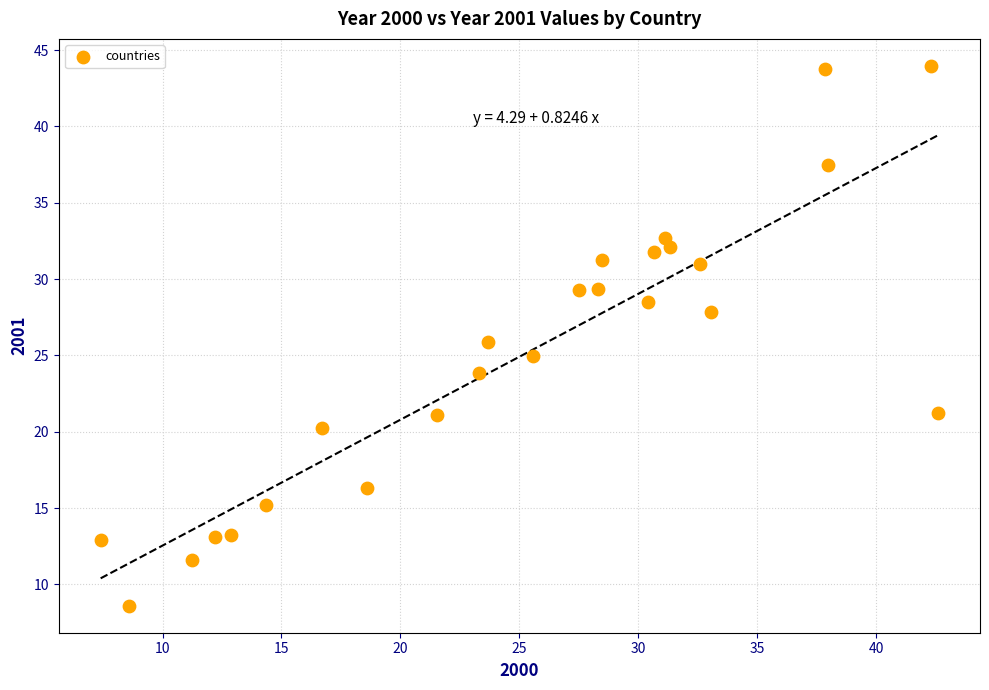

What is the range of X values (max minus min)?

35.2